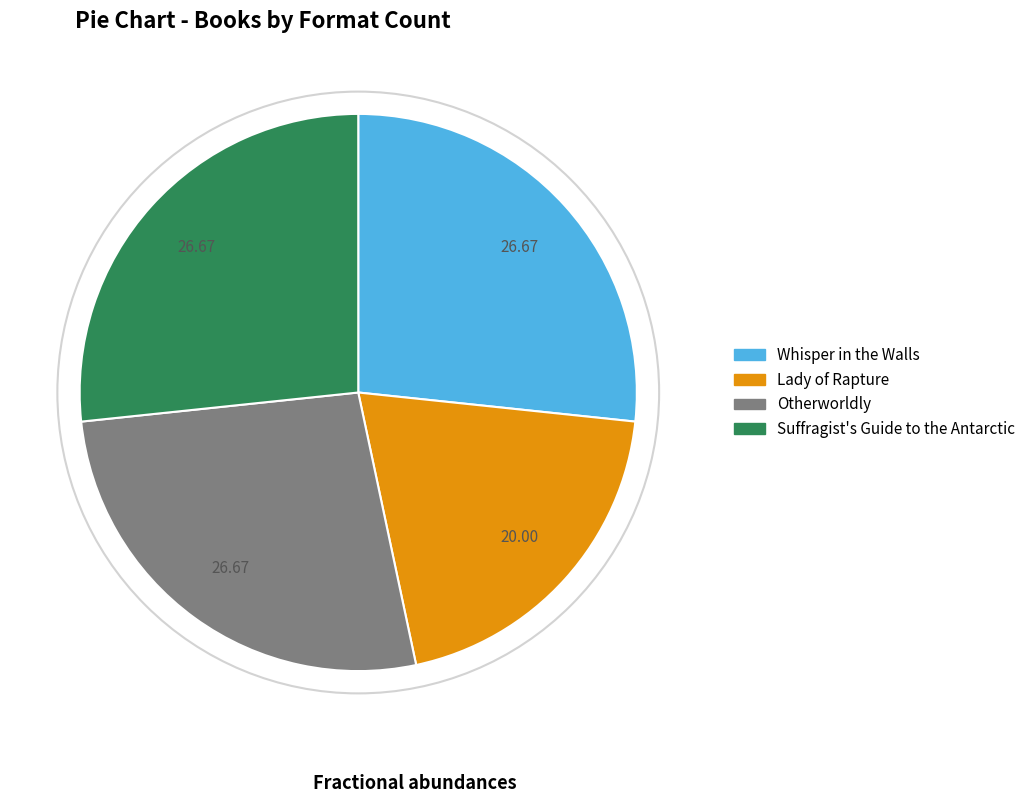

Is Suffragist's Guide to the Antarctic the majority of the pie?

No